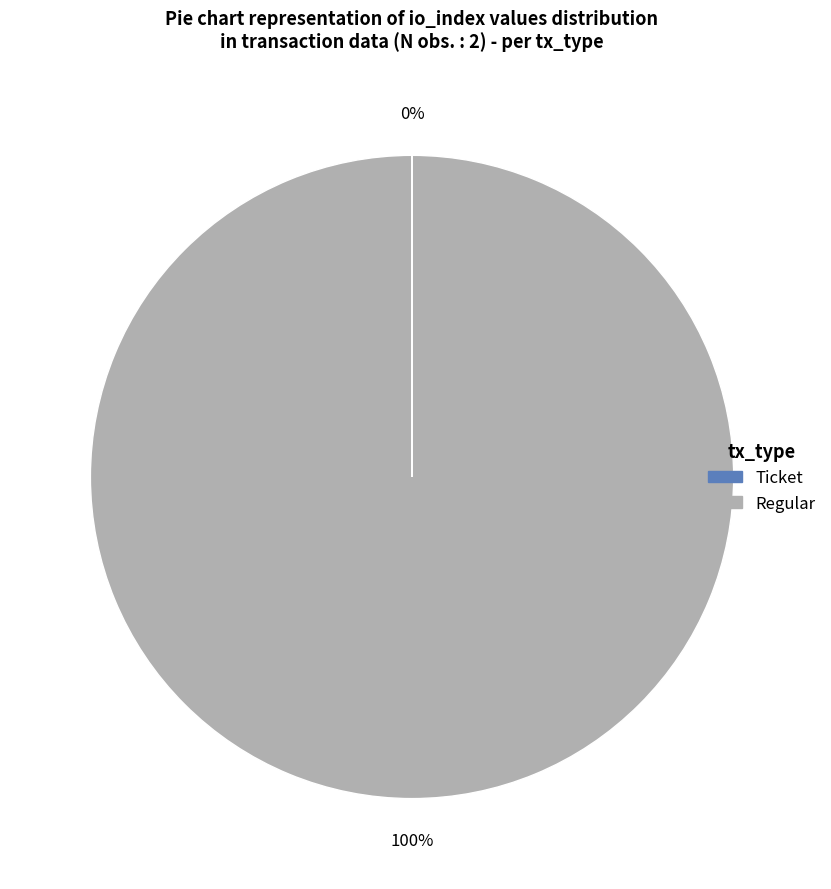

Is there any slice that represents more than half of the pie?

Yes